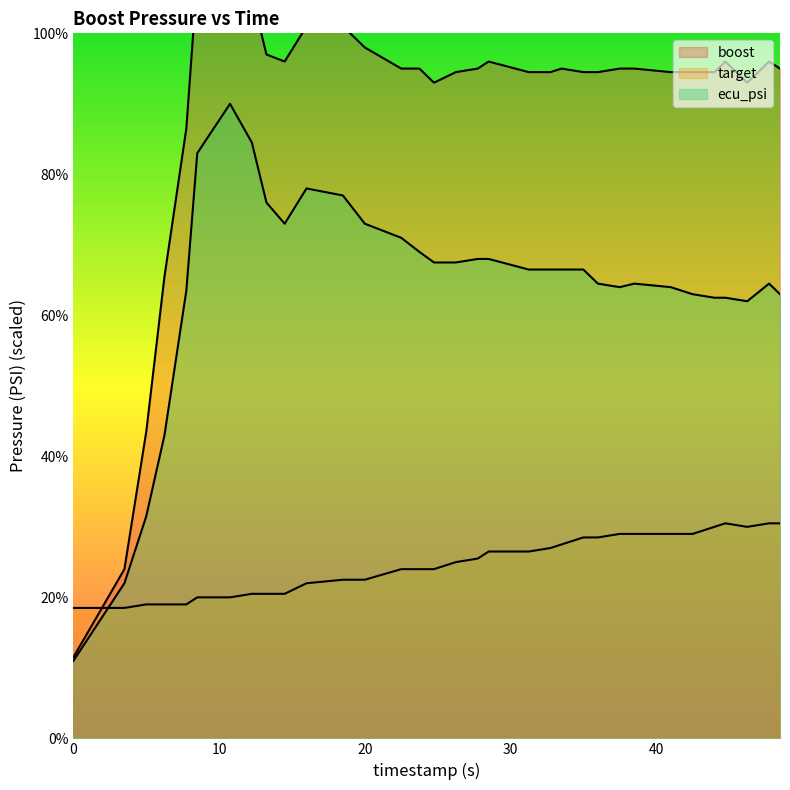

What are all the series names shown in the legend?

boost, target, ecu_psi